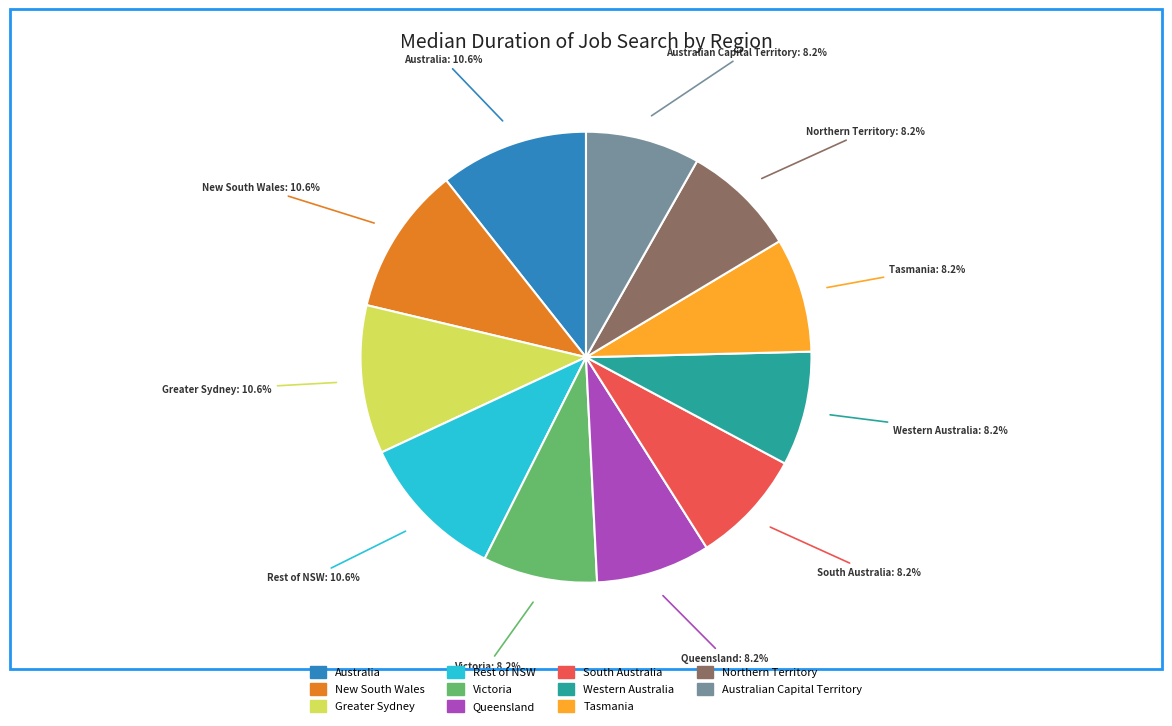

What is the ratio of the value at Australia to the value at Rest of NSW?

1.0